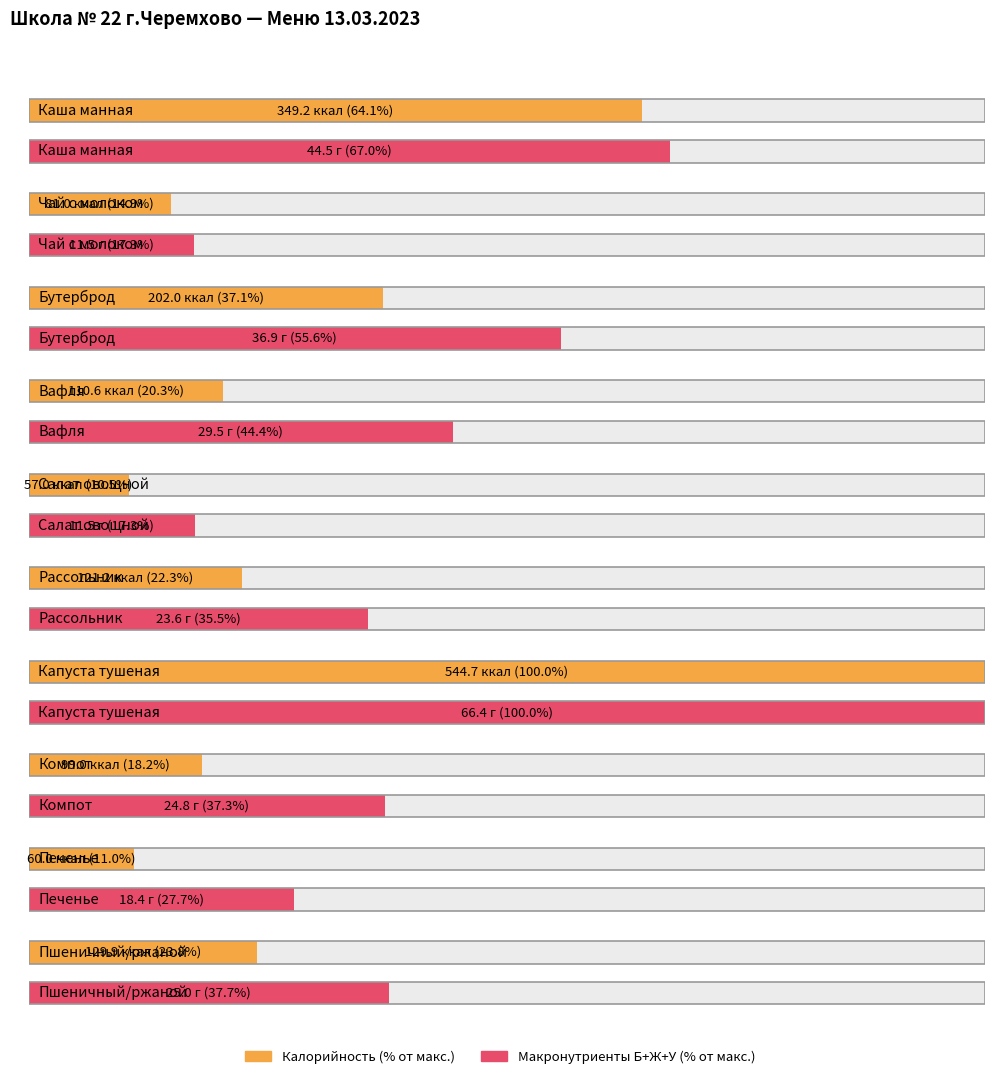

What is the label of the 8th bar from the left?

Компот